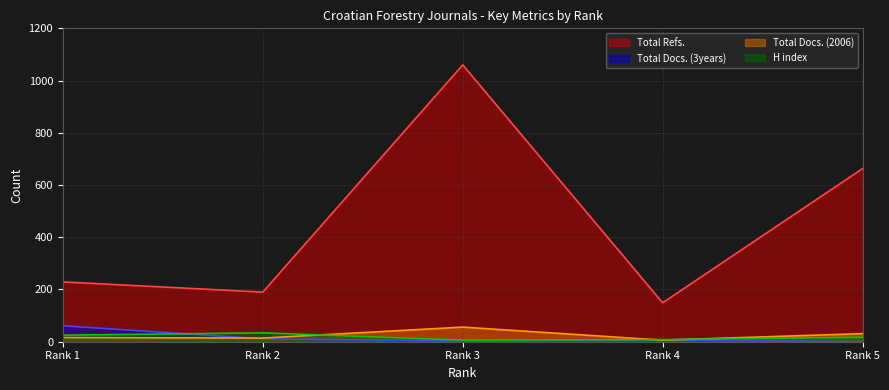

How many data points in Total Docs. (3years) are above 7?

2